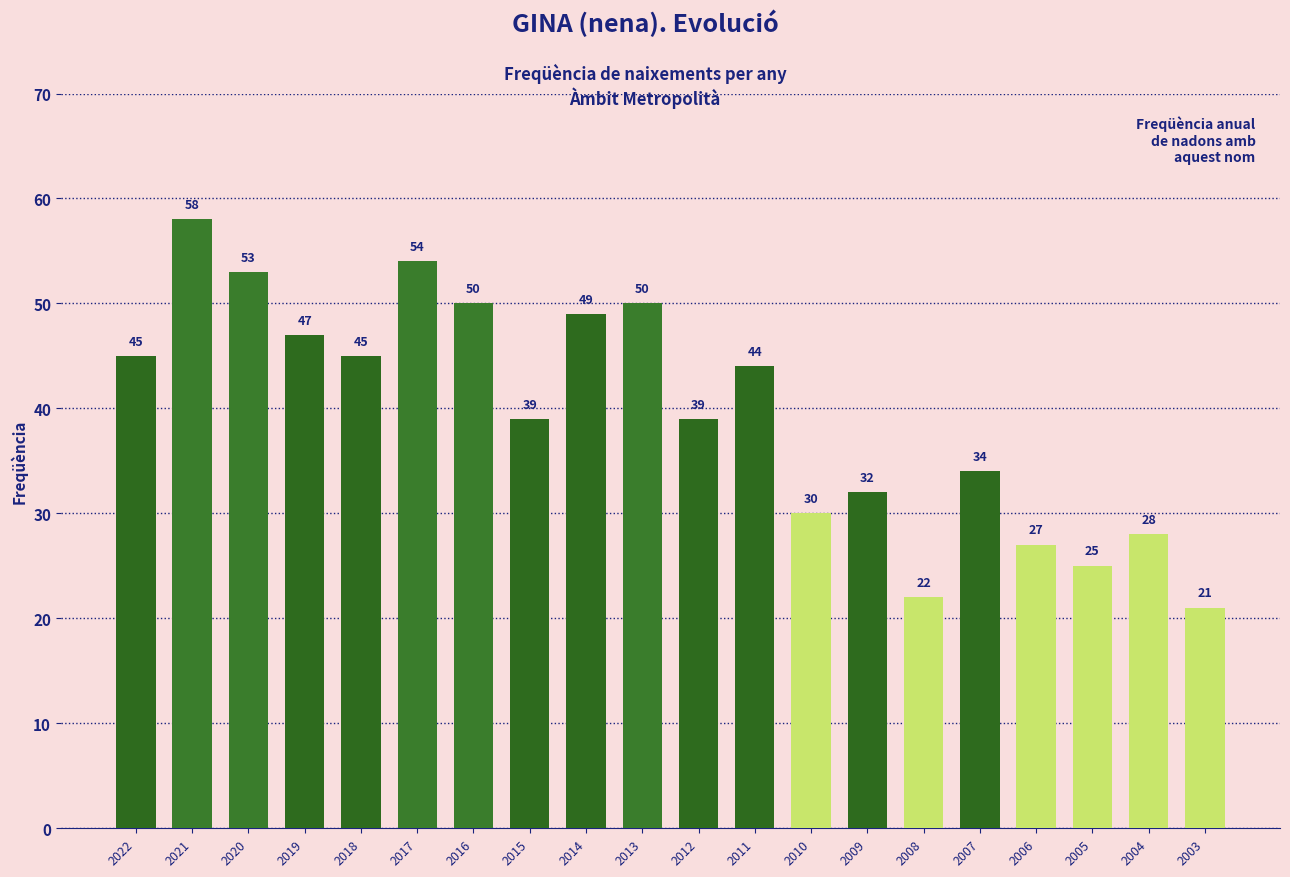

Is it true that the value at 2006 is 27?

True